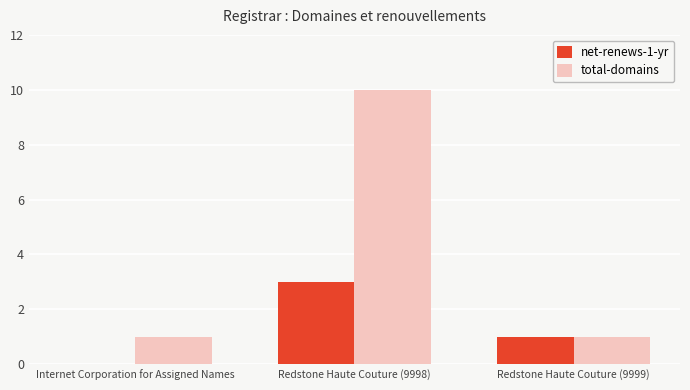

Which category has the highest value in the total-domains series?

Redstone Haute Couture (9998)